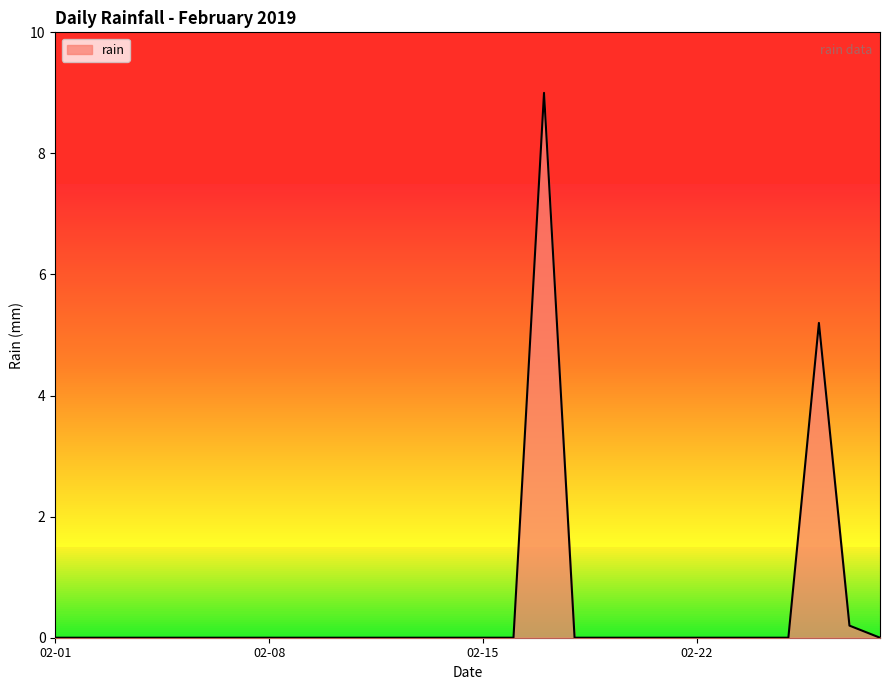

What is the difference between the maximum and minimum values?

9.0